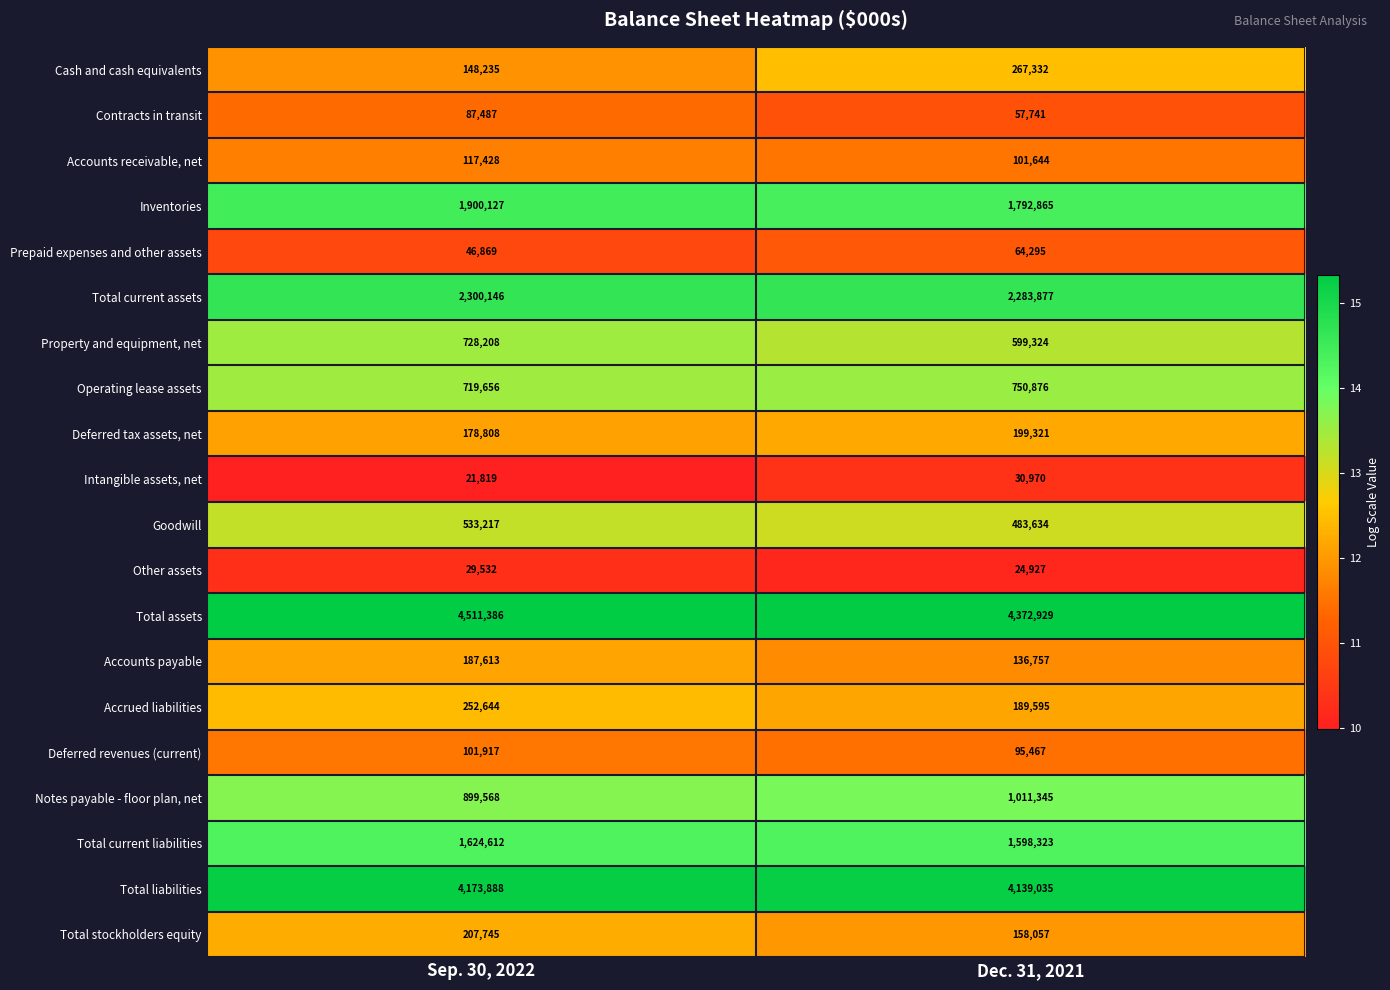

What is the sum of the Goodwill values at Sep. 30, 2022 and Dec. 31, 2021?

1016851